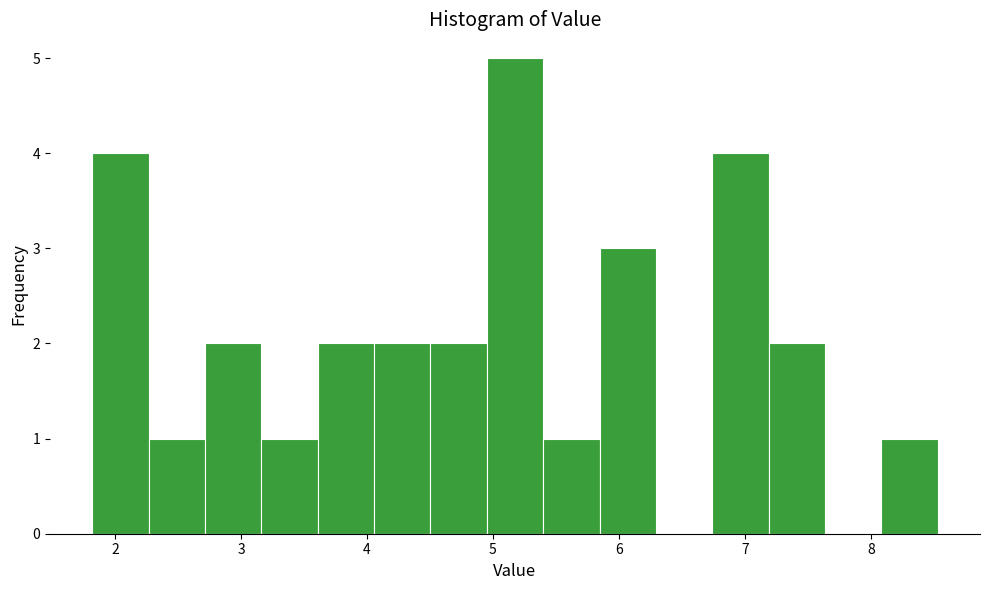

Reading left to right, transcribe this chart: for each bar, give the range it covers on the x-axis and its height. Neither the bar edges nor the heights are printed on the chart, so give them approximately, as read against the axes.

1.8 to 2.3: 4
2.3 to 2.7: 1
2.7 to 3.2: 2
3.2 to 3.6: 1
3.6 to 4.1: 2
4.1 to 4.5: 2
4.5 to 5.0: 2
5.0 to 5.4: 5
5.4 to 5.8: 1
5.8 to 6.3: 3
6.3 to 6.7: 0
6.7 to 7.2: 4
7.2 to 7.6: 2
7.6 to 8.1: 0
8.1 to 8.5: 1